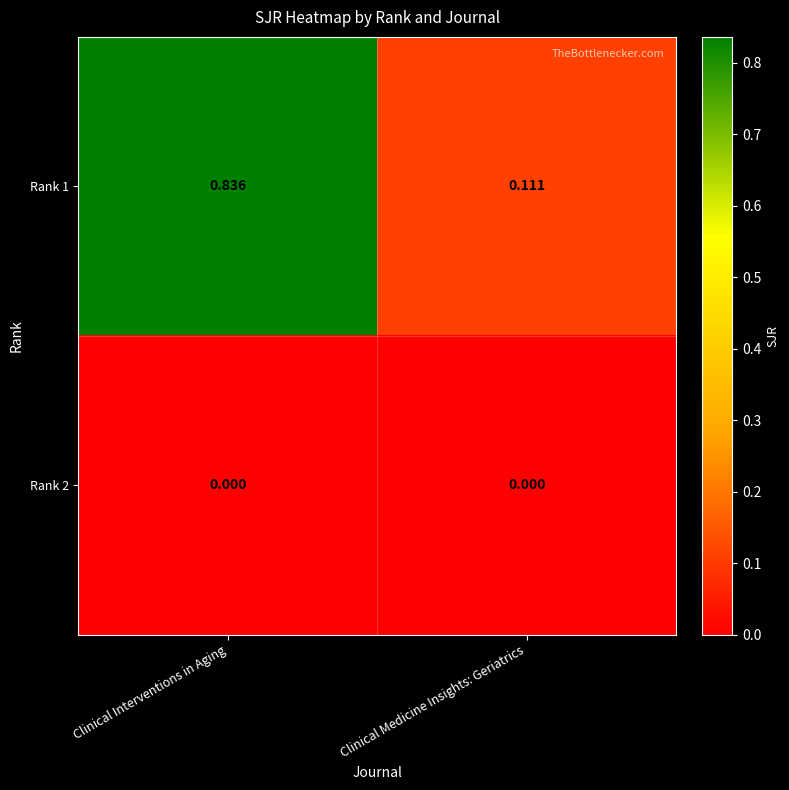

At which category does the chart reach its peak across all series?

Clinical Interventions in Aging